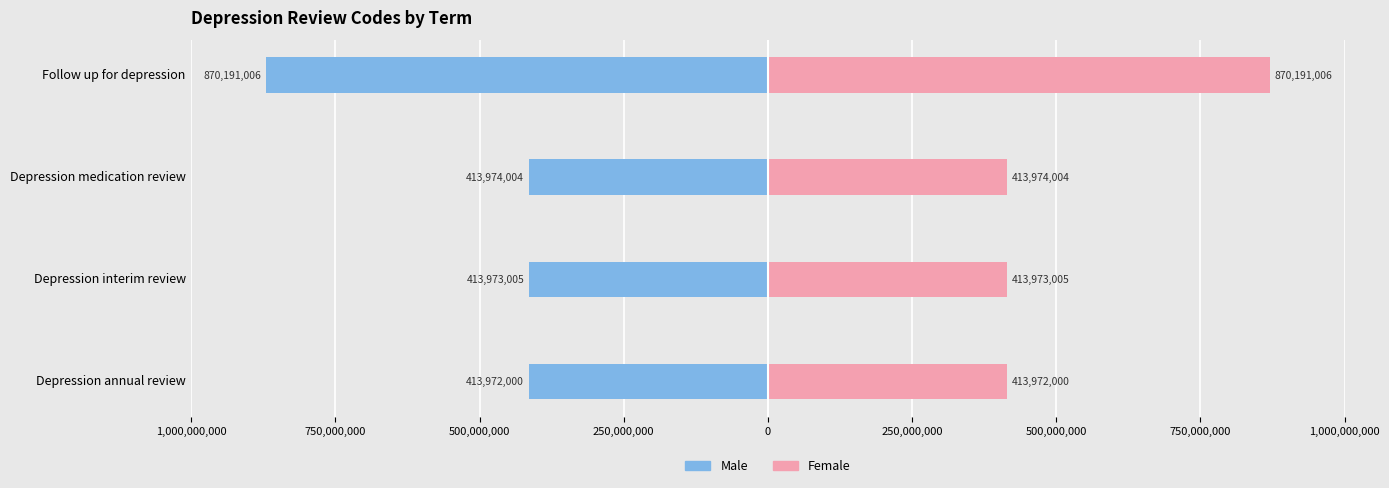

What is the difference between the highest and lowest values at Follow up for depression?

1740382012